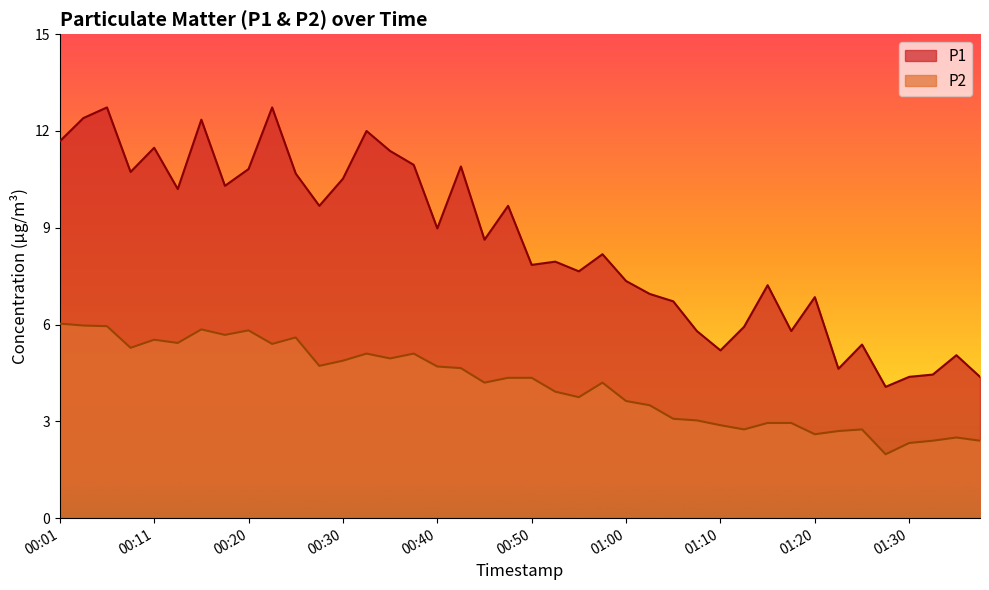

What is the value of the P1 point at the 11th from the left?

10.7